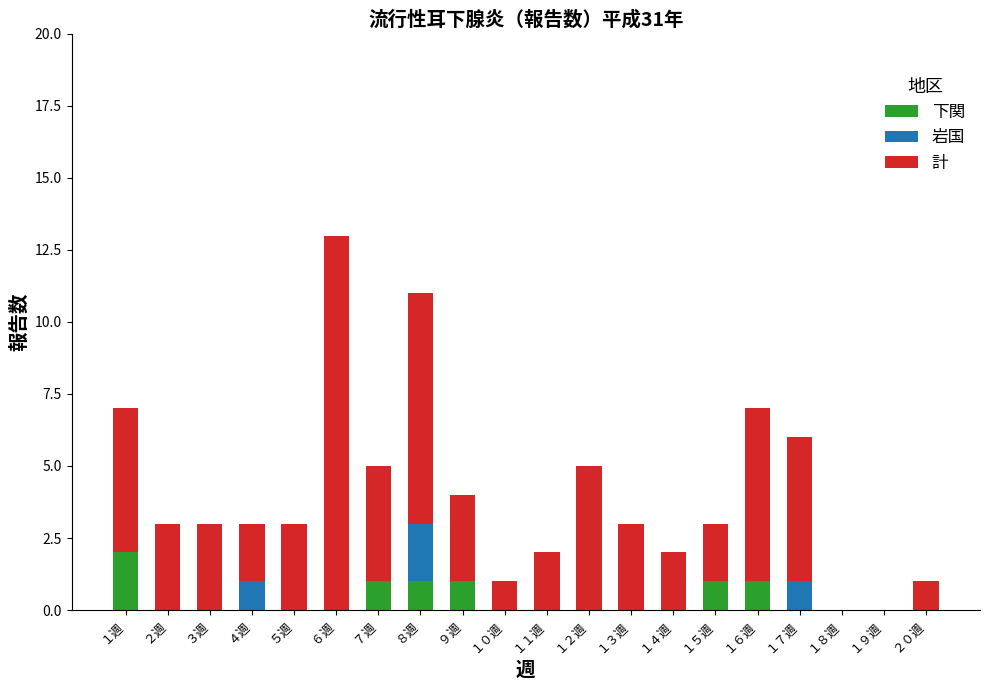

What is the total value across all series at ７週?

5